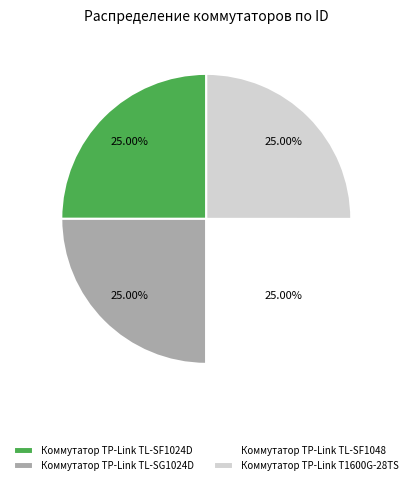

Count the number of slices in the pie.

4